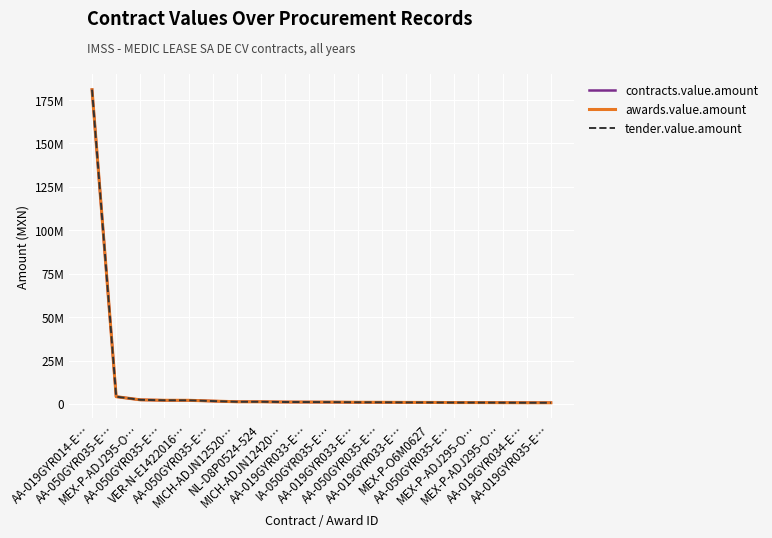

The tender.value.amount series shows 802603.7 at AA-050GYR035-E…. True or false?

True